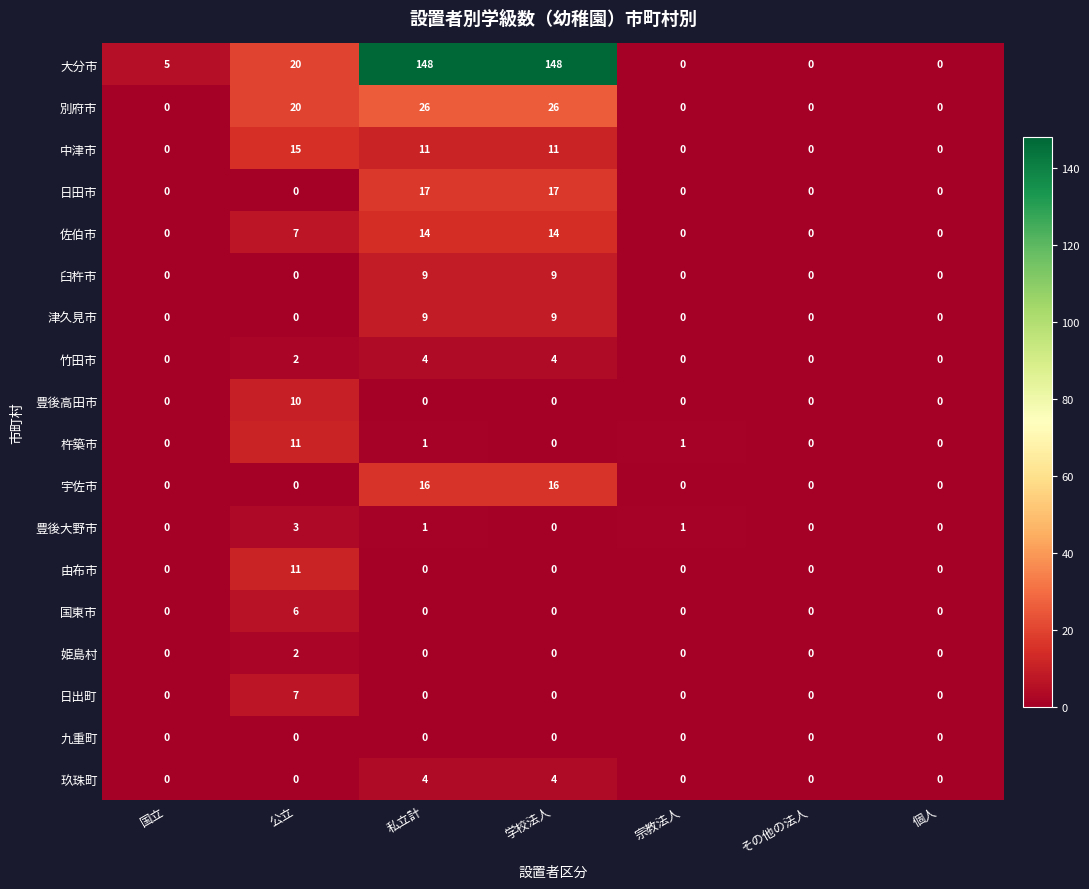

Which series has the largest range (max minus min)?

大分市